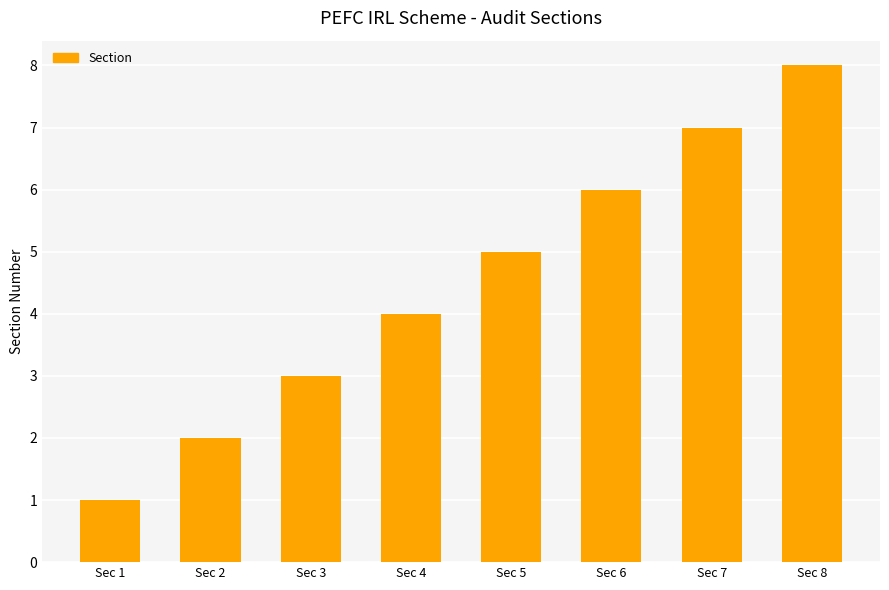

Reading left to right, what are all the values shown in this chart?

Sec 1=1	Sec 2=2	Sec 3=3	Sec 4=4	Sec 5=5	Sec 6=6	Sec 7=7	Sec 8=8